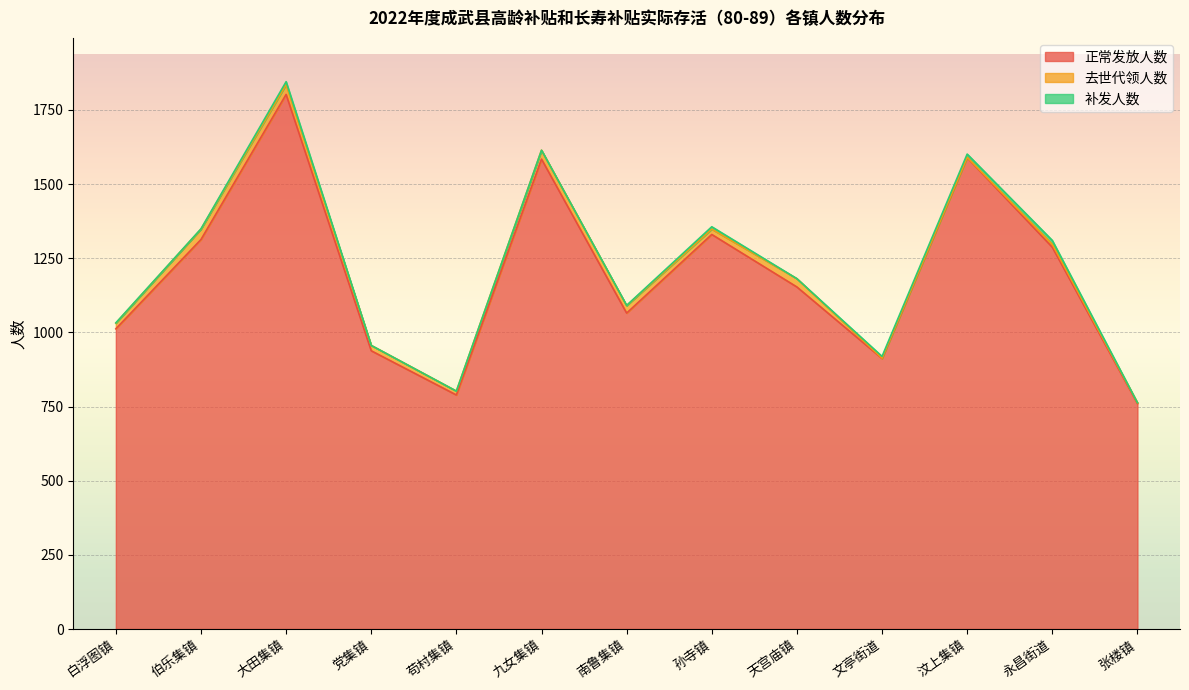

What is the difference between the 正常发放人数 values at 伯乐集镇 and 张楼镇?

553